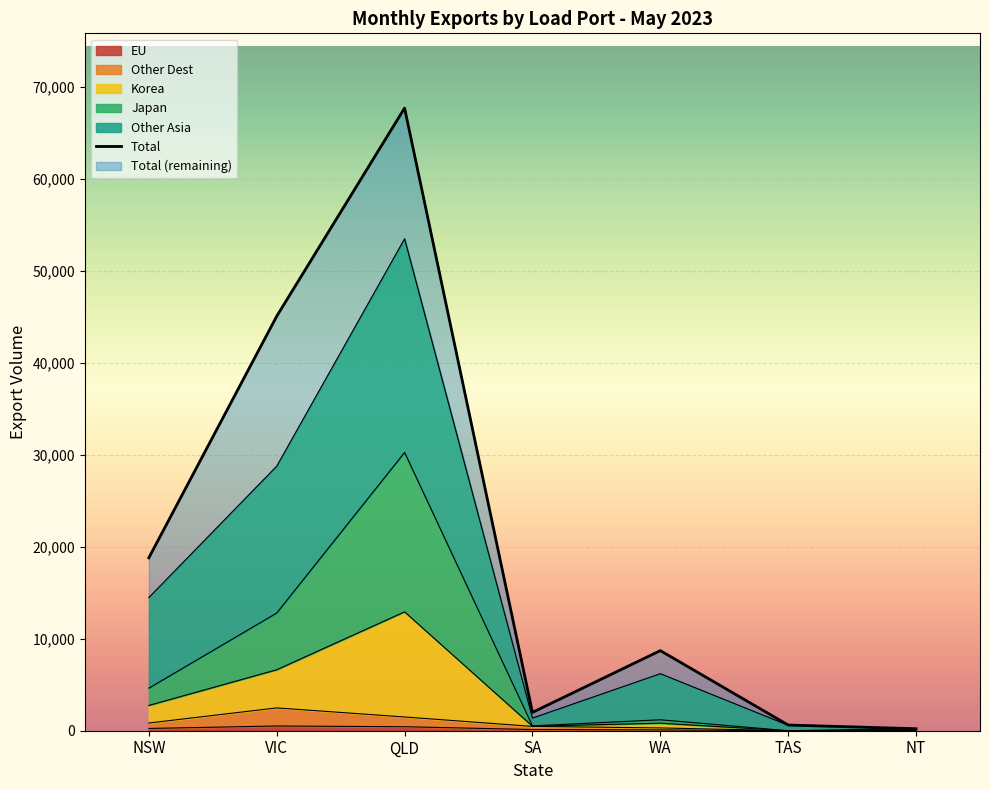

True or false: EU has a value of 0 at NT.

True